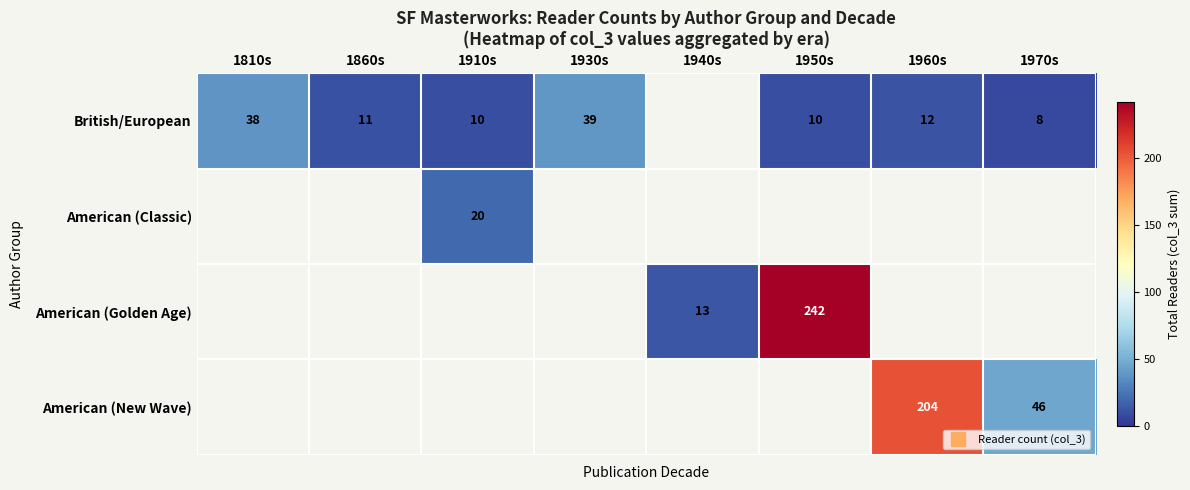

At 1940s, list the series in order from smallest to largest.

British/European, American (Classic), American (New Wave), American (Golden Age)